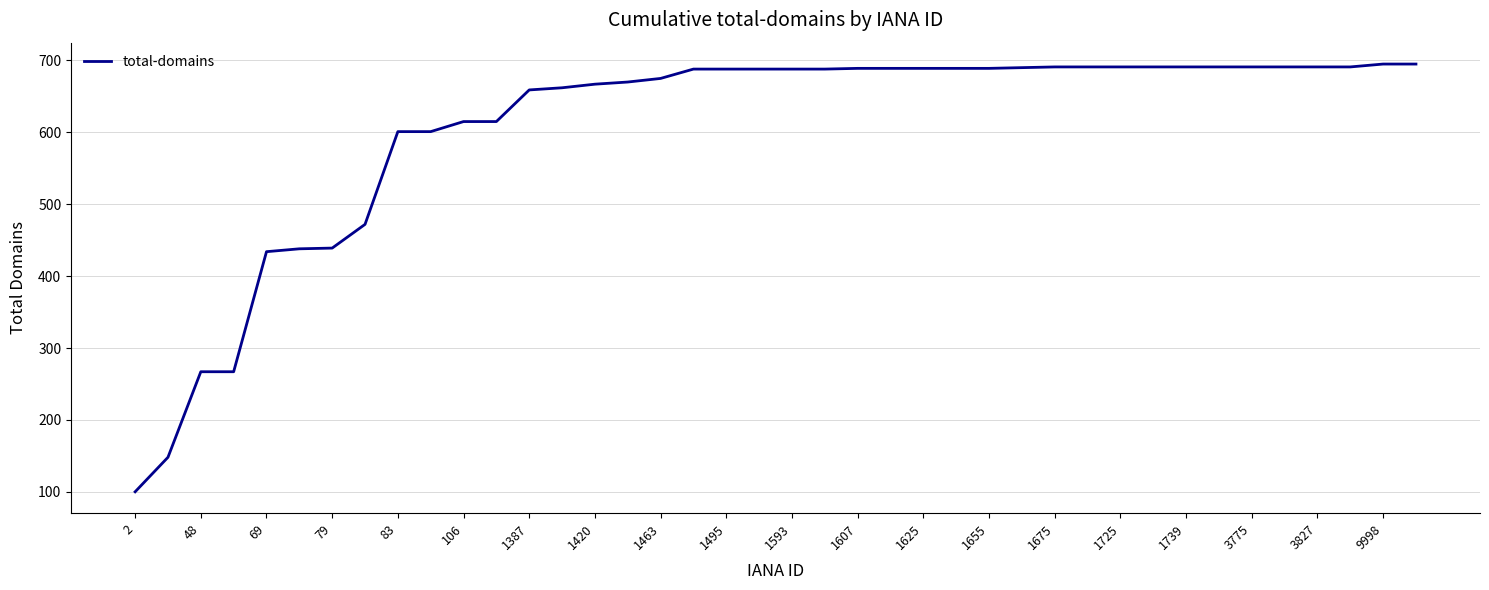

What is the smallest value displayed?

100